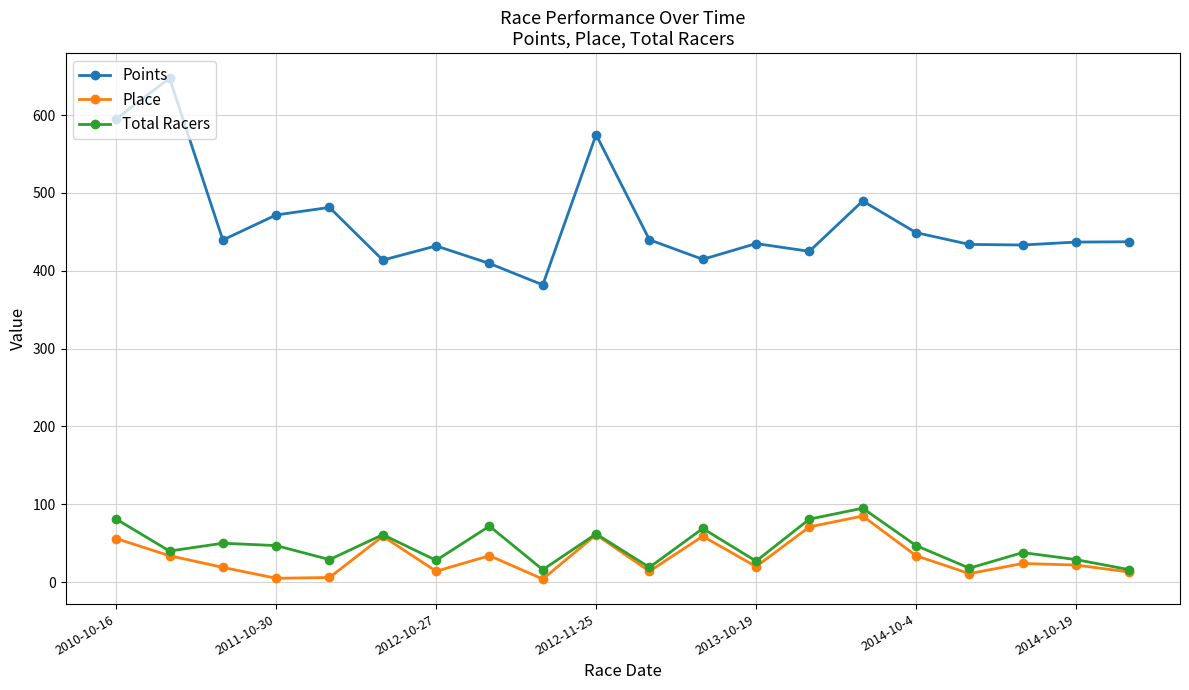

How many interior local peaks does the Total Racers series have?

7